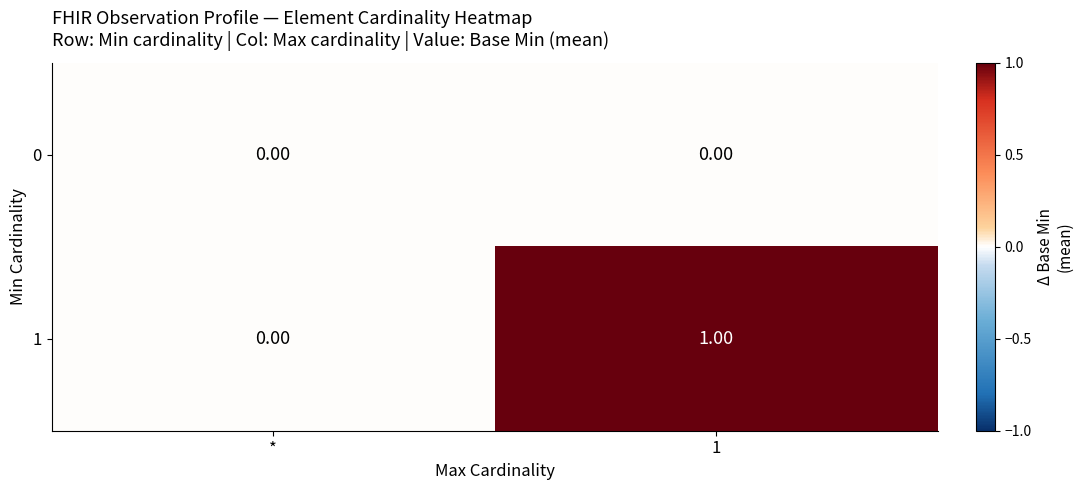

Which series has the largest total across all categories?

1